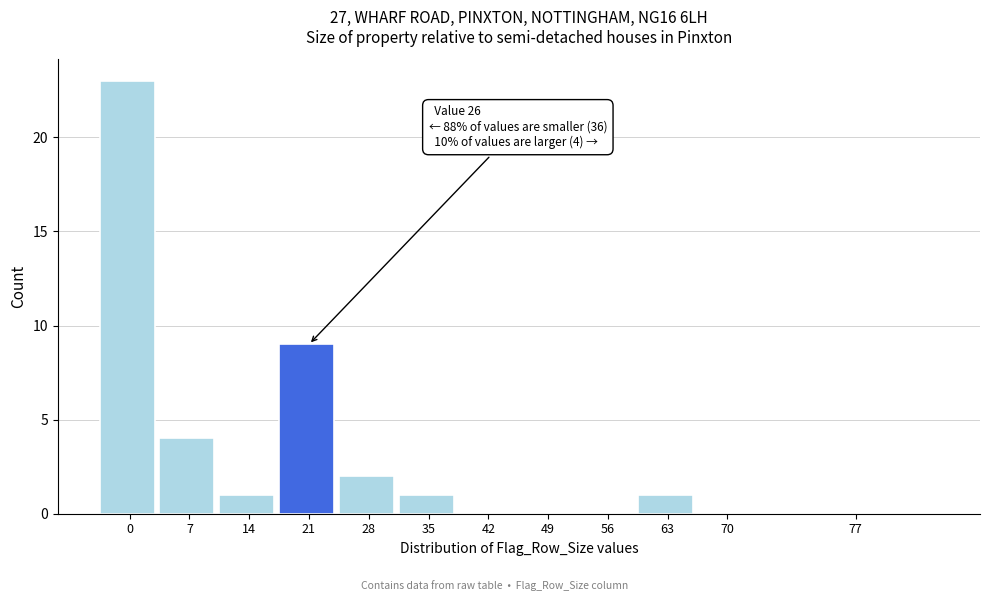

Reading left to right, list all the values displayed in this chart.

0=23	7=4	14=1	21=9	28=2	35=1	42=0	49=0	56=0	63=1	70=0	77=0